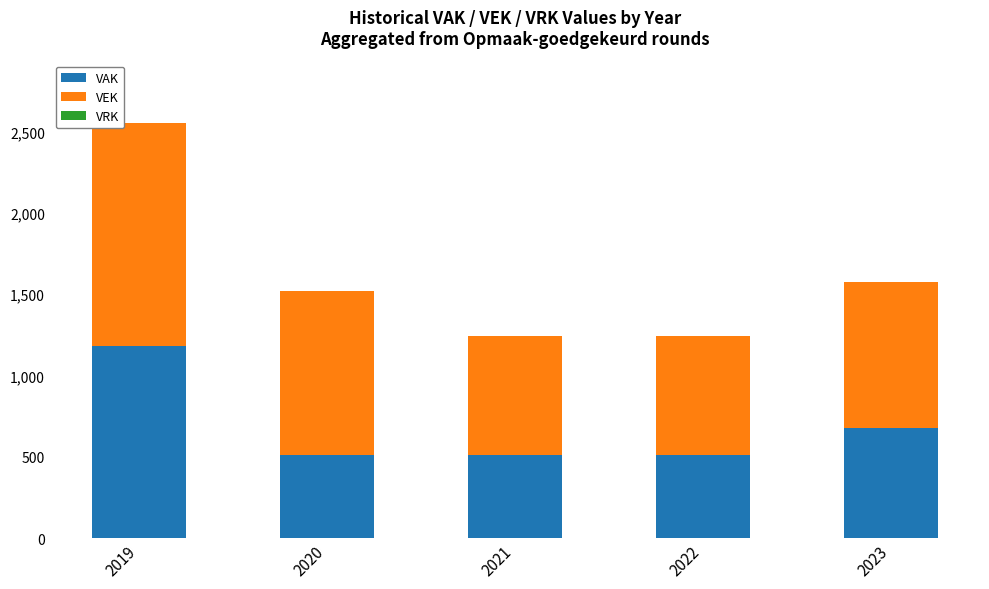

Is it true that VAK equals 679 at 2023?

True